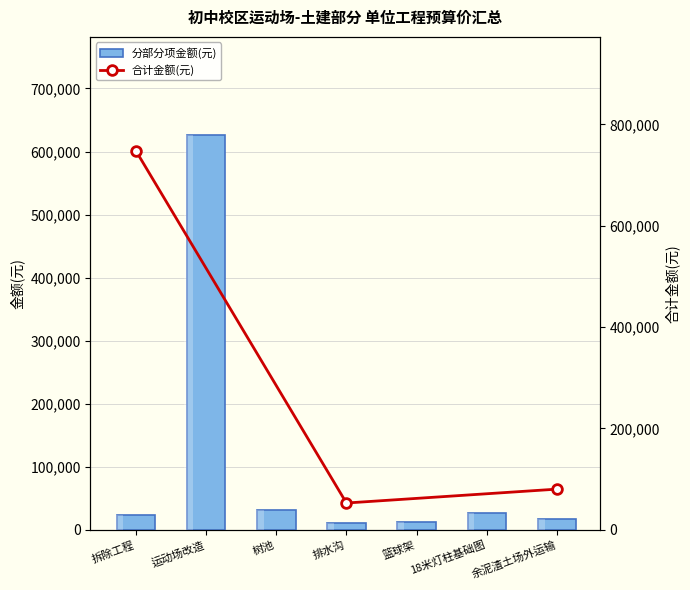

Which category has the highest value across all series?

运动场改造